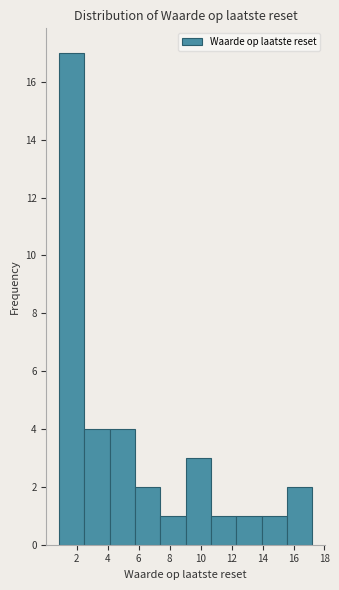

How tall is the bar that spans 12.4 to 14.0 on the x-axis? Neither the bar edges nor the heights are printed on the chart, so give them approximately, as read against the axes.

1